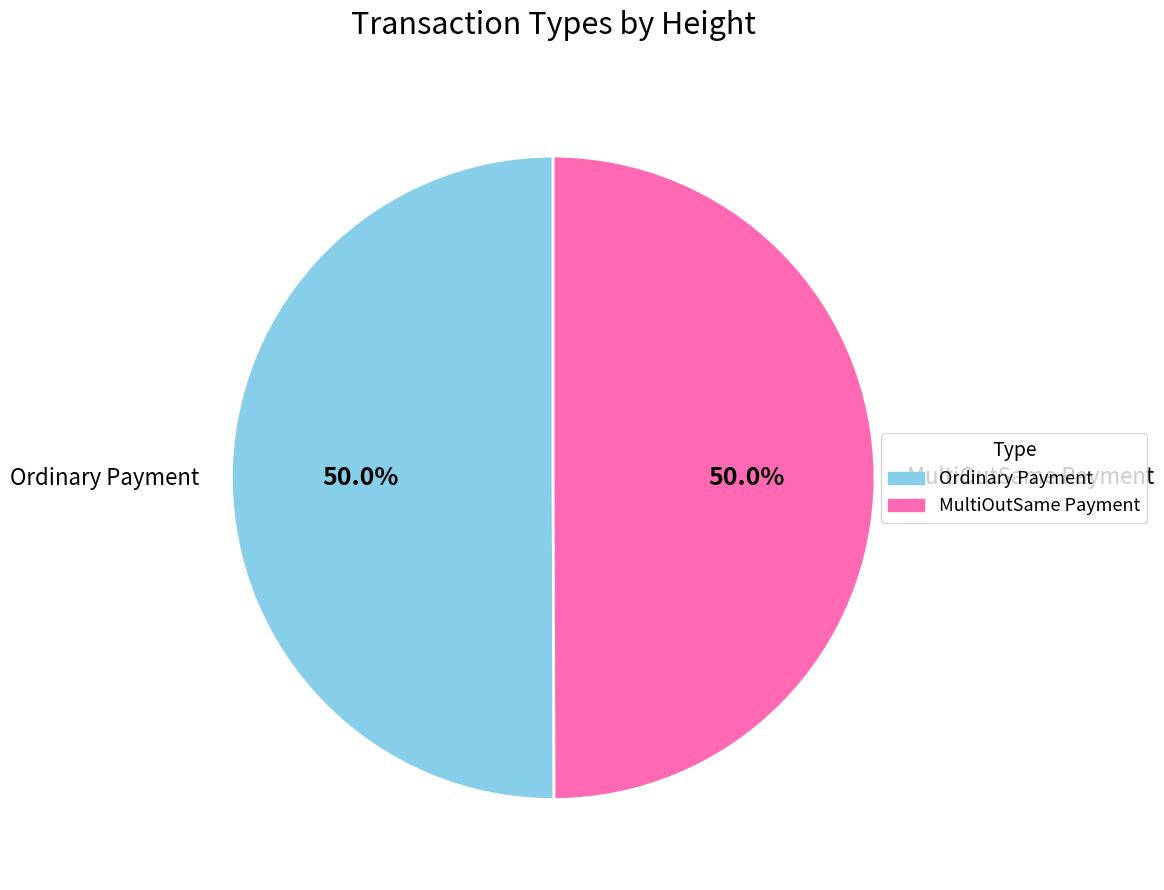

What is the ratio of the value at MultiOutSame Payment to the value at Ordinary Payment?

1.0